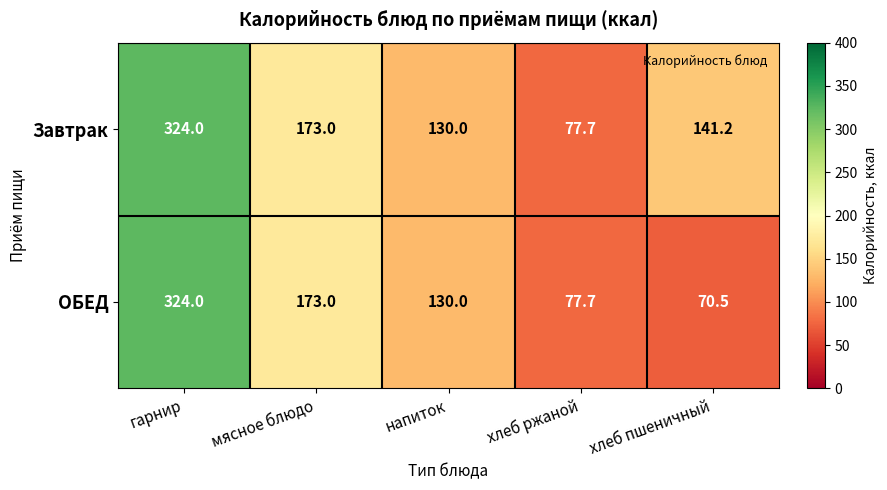

Is it true that ОБЕД equals 77.7 at хлеб ржаной?

True